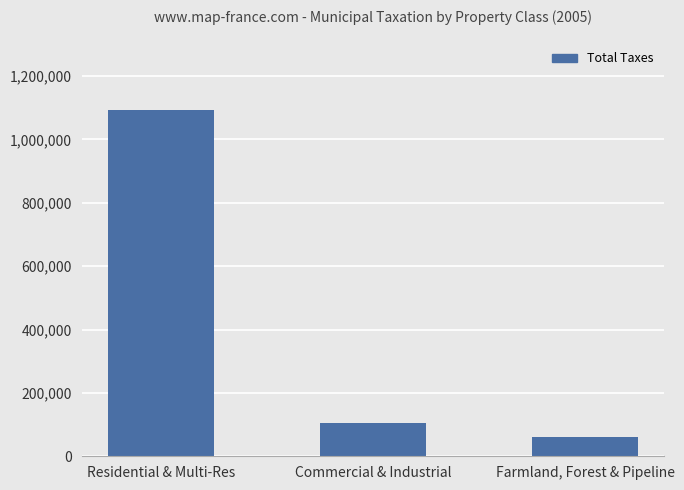

What is the label of the 2nd bar from the right?

Commercial & Industrial